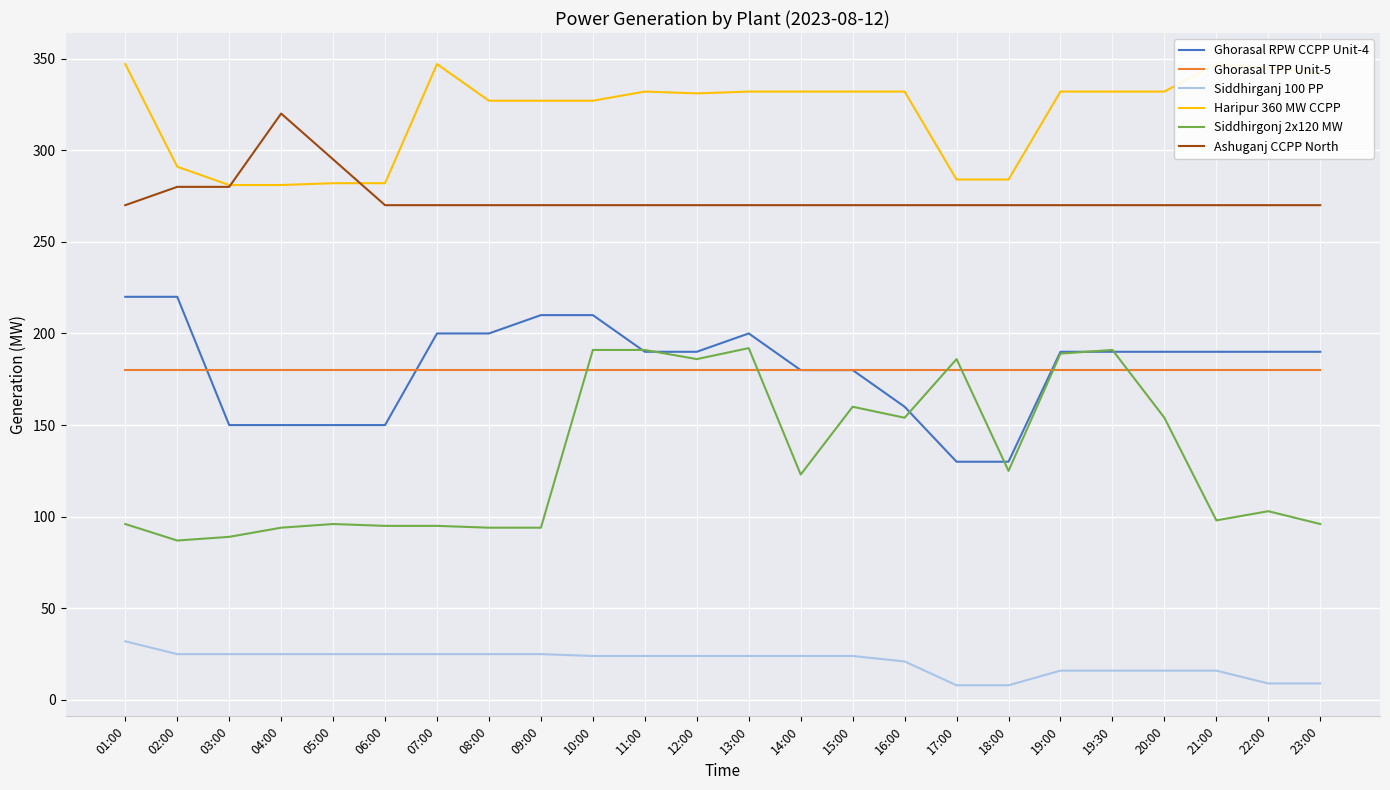

Which category has the lowest value in the Siddhirgonj 2x120 MW series?

02:00